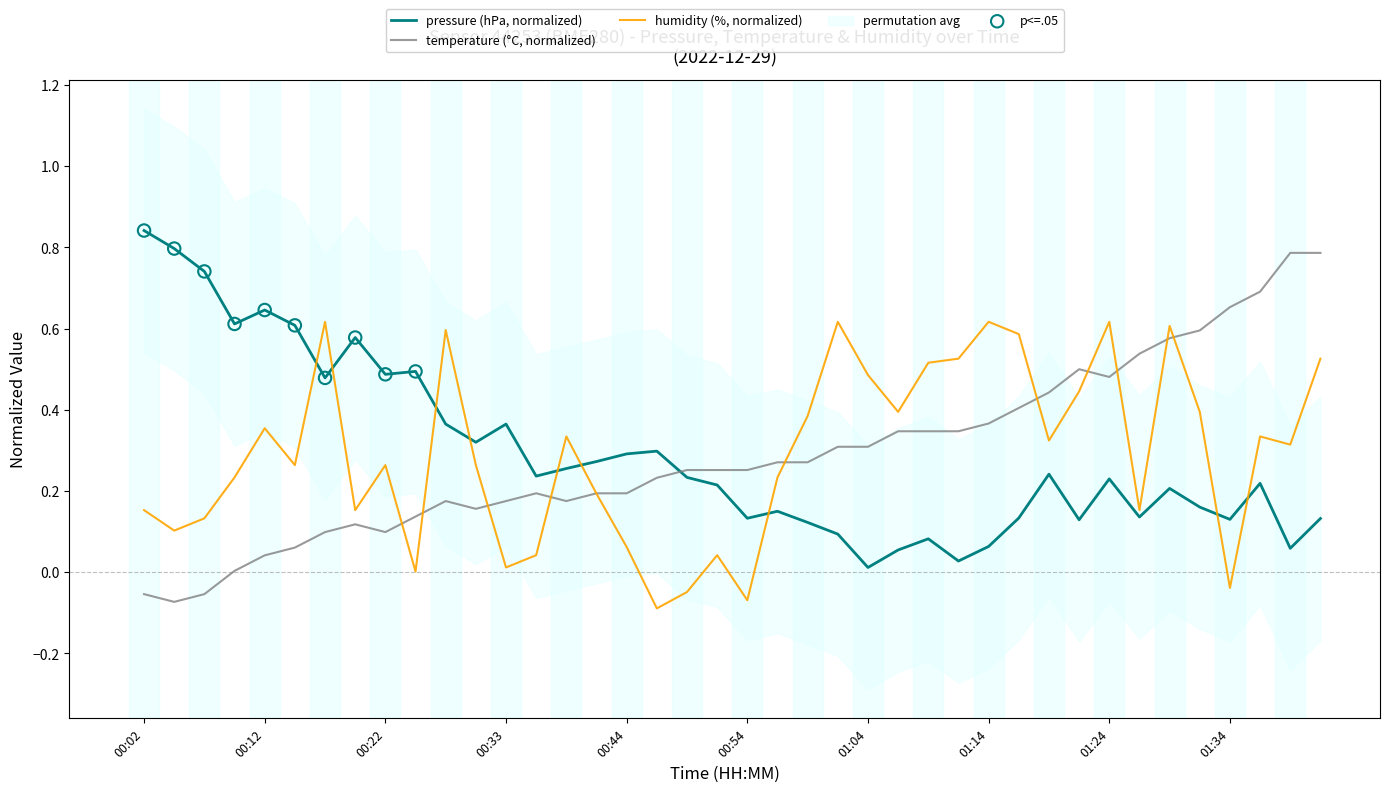

Which series ends up on top after the final intersection of pressure (hPa, normalized) and temperature (°C, normalized)?

temperature (°C, normalized)